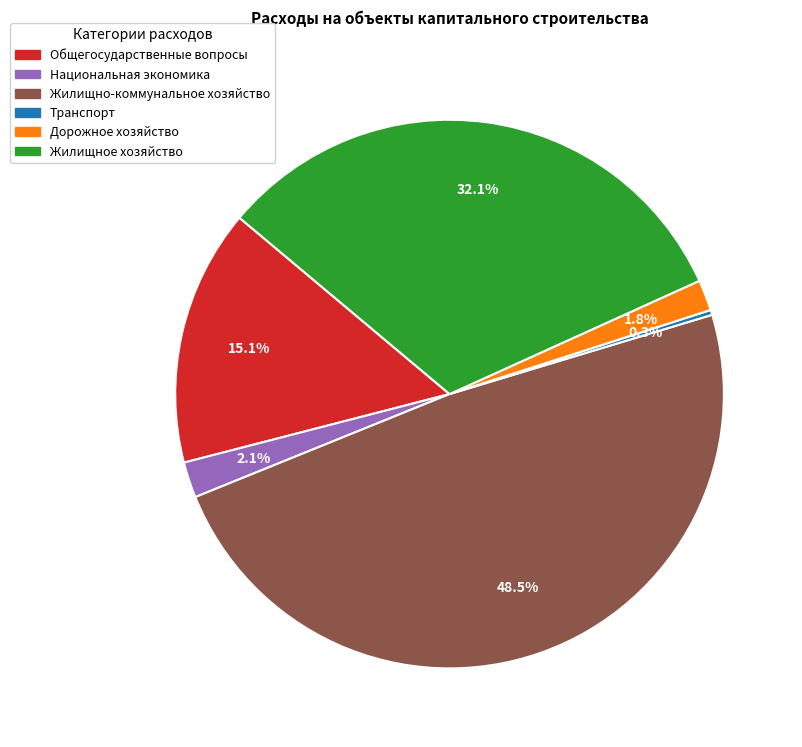

Which has a higher value, Жилищное хозяйство or Национальная экономика?

Жилищное хозяйство